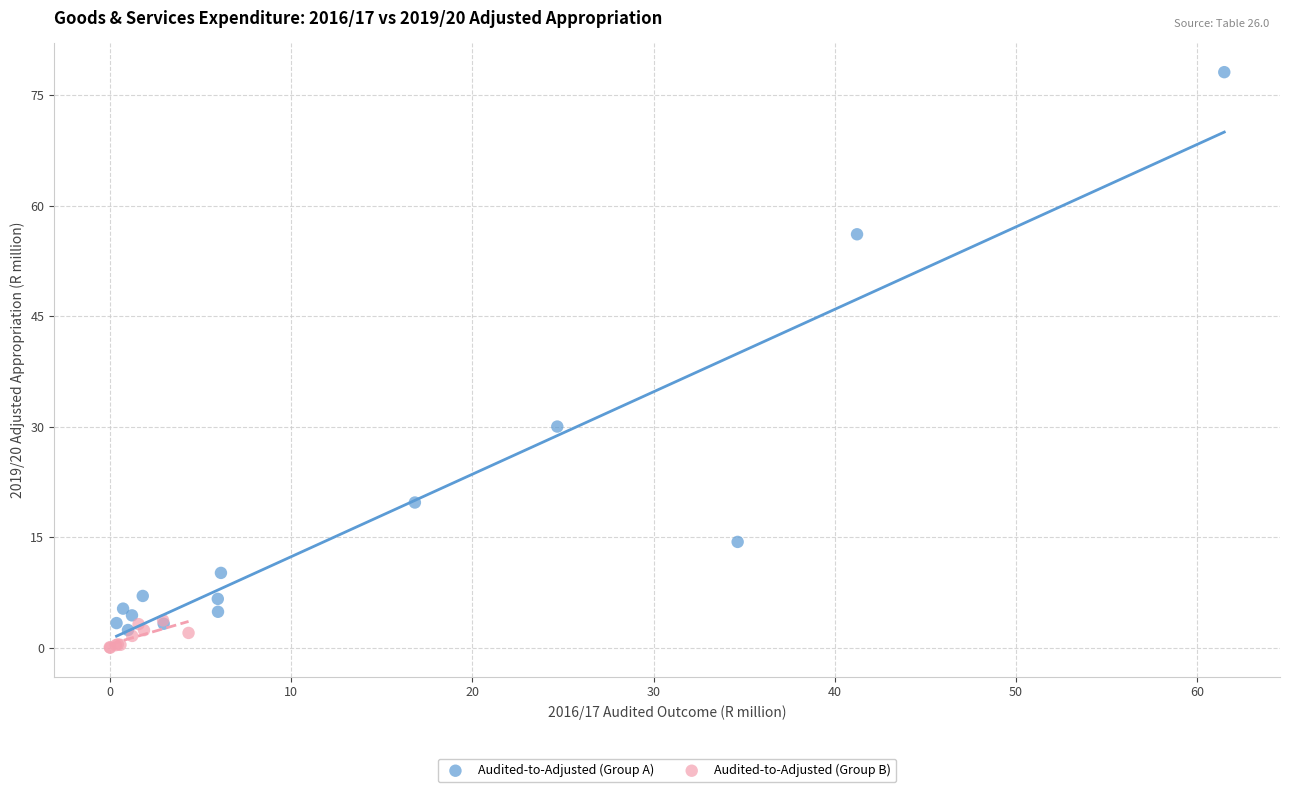

What are all the series names shown in the legend?

Audited-to-Adjusted (Group A), Audited-to-Adjusted (Group B)